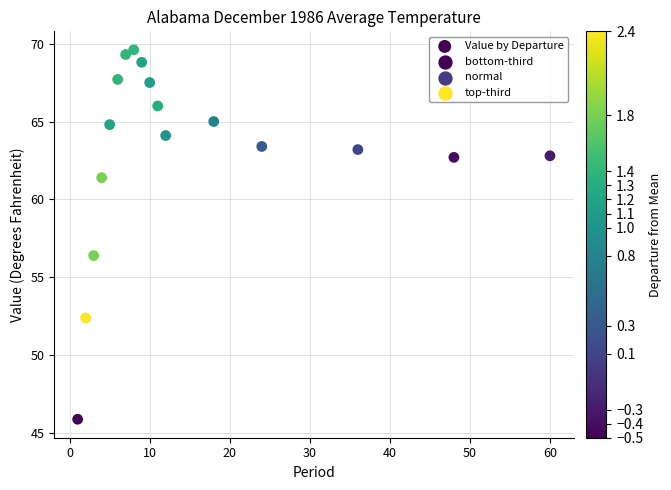

What is the range of X values (max minus min)?

59.0